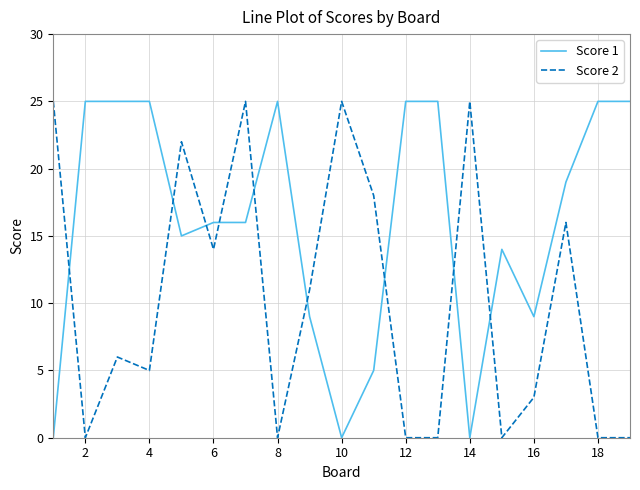

List the series in order of their overall mean, lowest first.

Score 2, Score 1